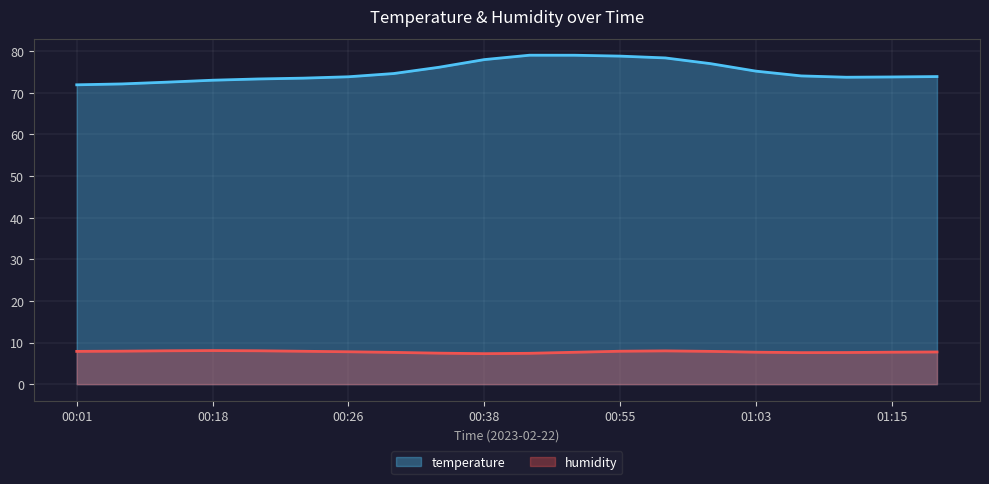

In temperature, how many points are higher than both neighbors (excluding endpoints)?

2